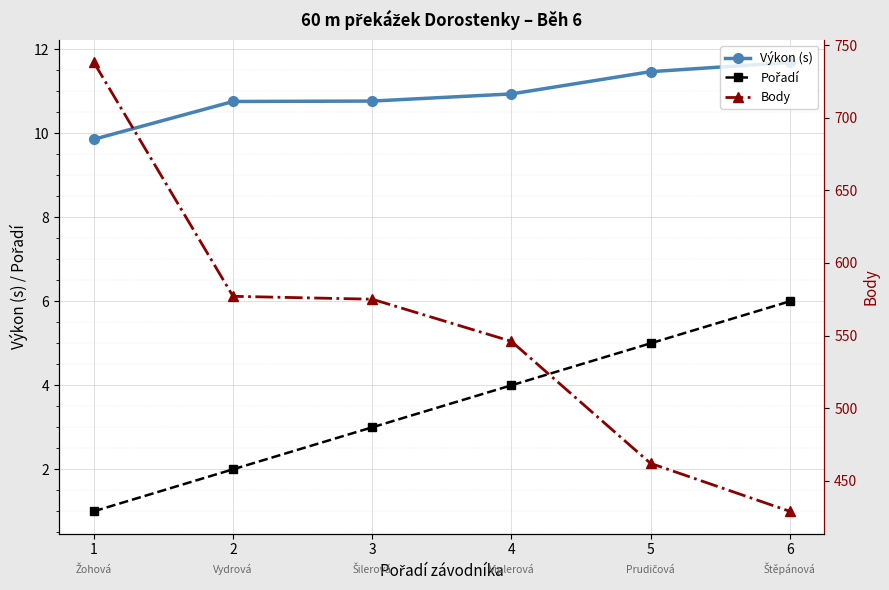

What is the total value across all series at 5?

478.5